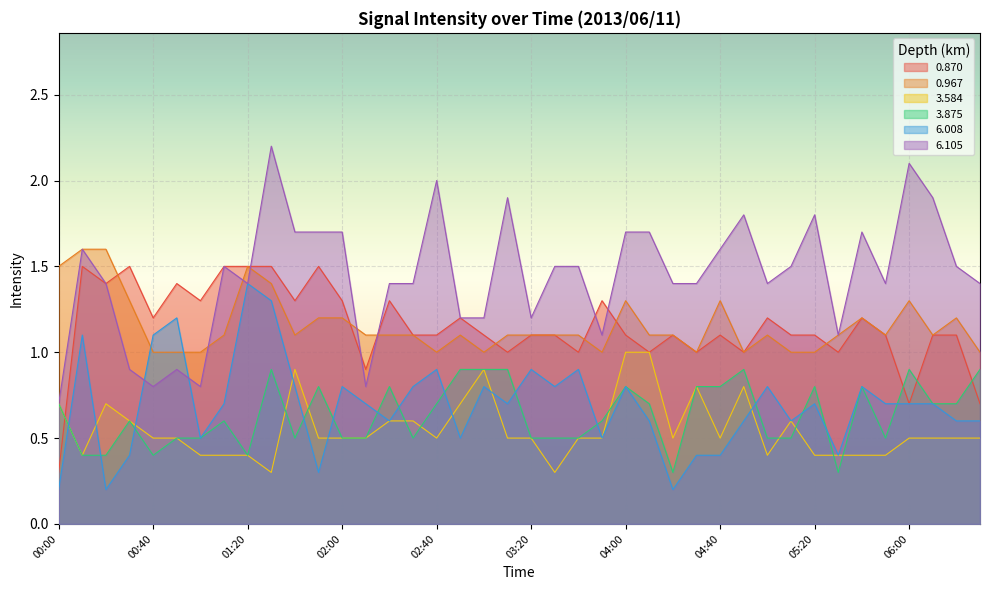

Which series has the largest range (max minus min)?

6.105